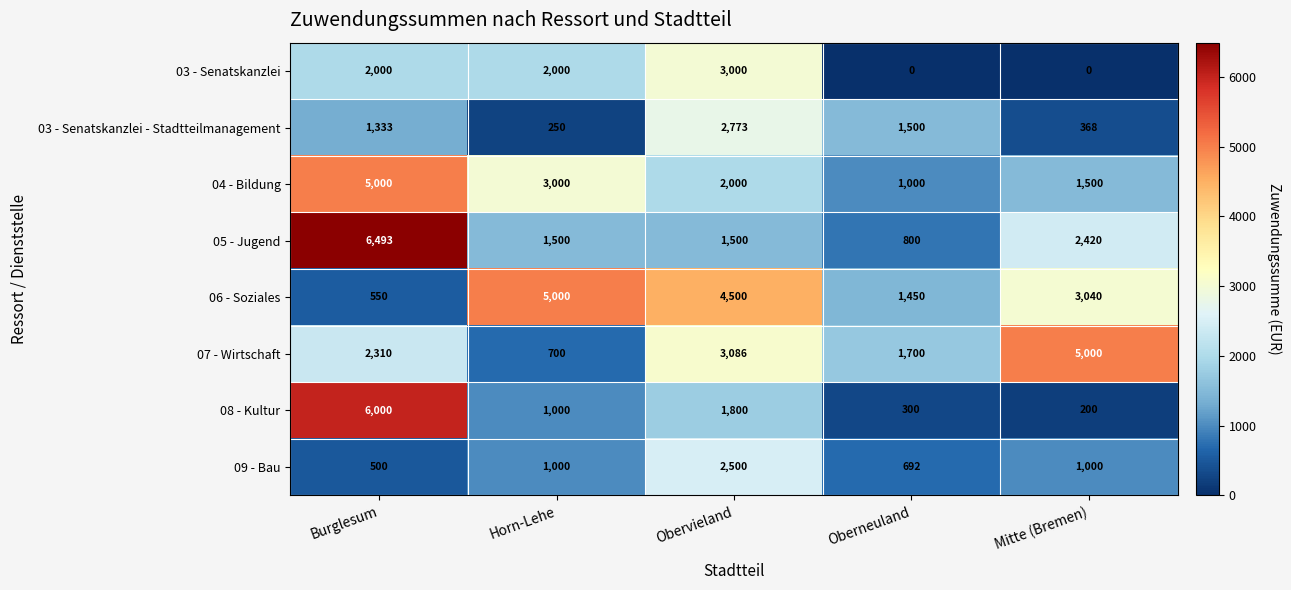

Which series has the largest total across all categories?

06 - Soziales